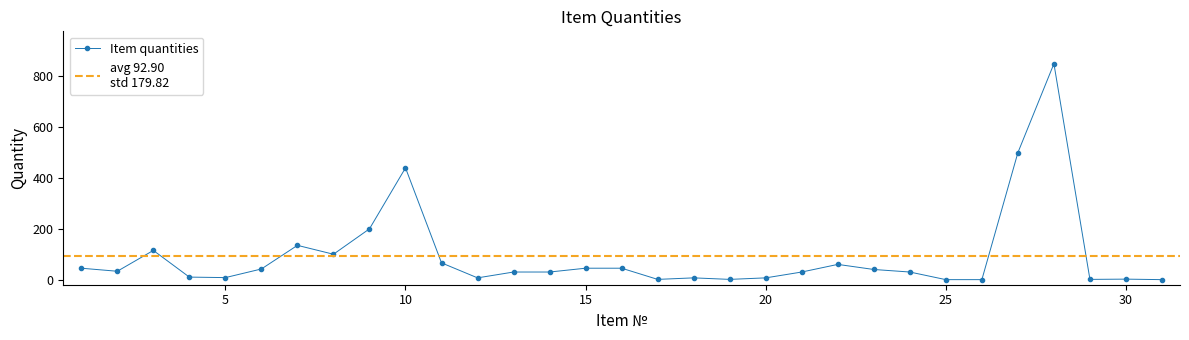

How many lines are shown in the chart?

1